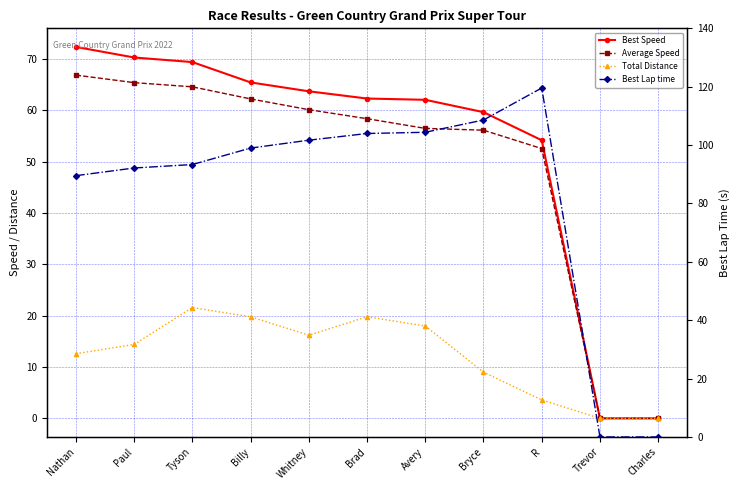

List the labels in order of Average Speed value, largest first.

Nathan, Paul, Tyson, Billy, Whitney, Brad, Avery, Bryce, R, Trevor, Charles